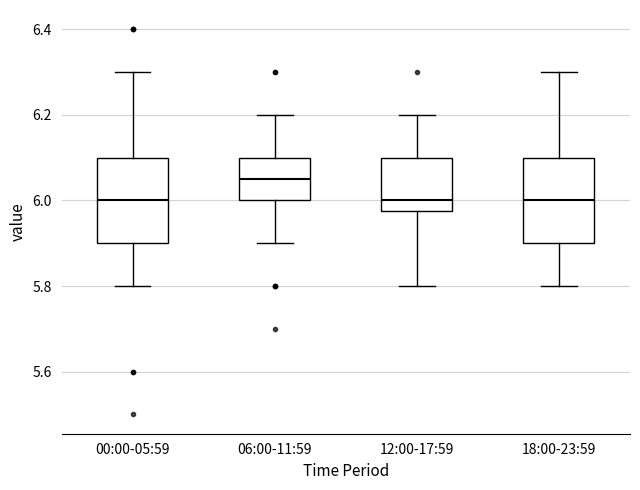

Which box's median line is the highest?

06:00-11:59